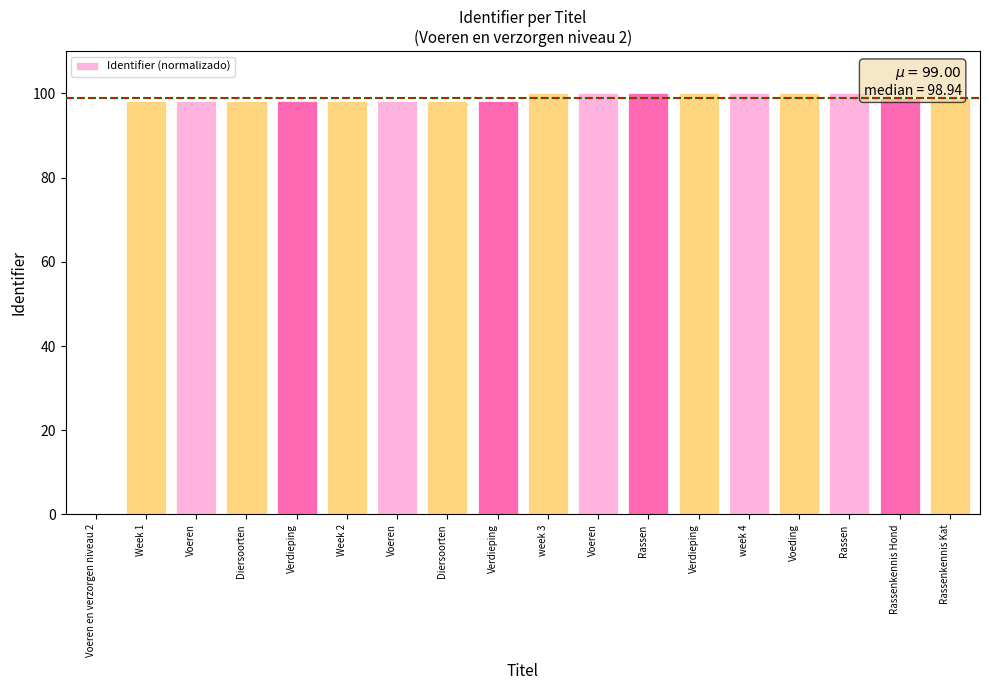

Which label corresponds to the largest value in the chart?

Rassen